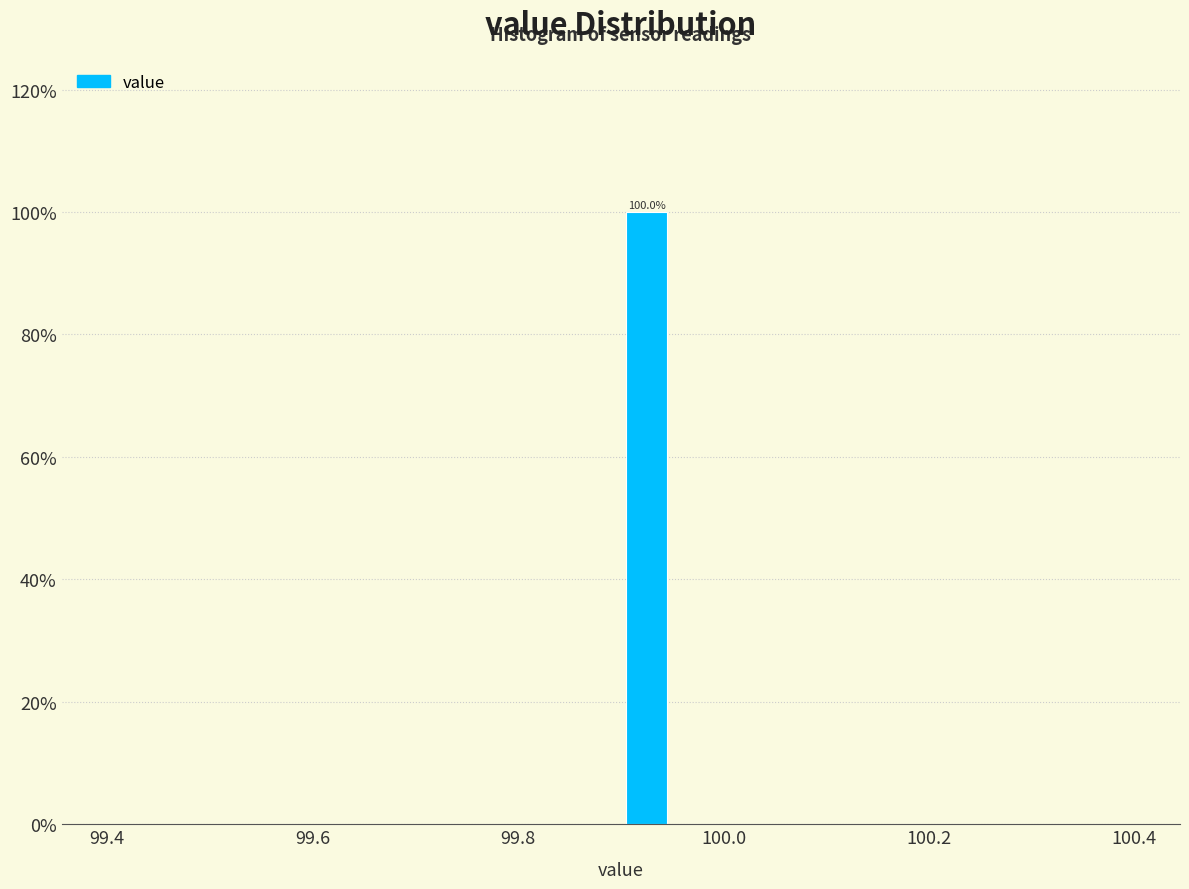

Around what value on the x-axis is the tallest bar? Give the approximate position of its centre, as read against the axis.

99.92